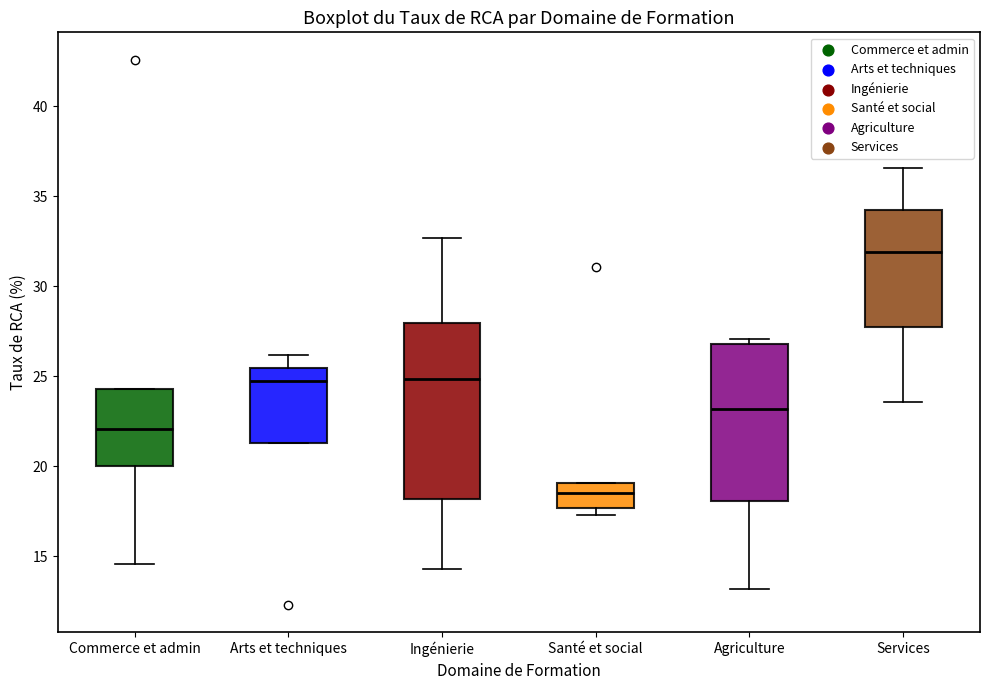

Reading left to right, read every box against the y-axis: the position of its median line, the range the box covers, and the ends of its whiskers. The values are not printed on the chart, so give them approximately, as read against the axis.

Commerce et admin: median 22.0, box 20.0 to 24.5, whiskers 14.5 to 24.5
Arts et techniques: median 25.0, box 21.5 to 25.5, whiskers 21.5 to 26.0
Ingénierie: median 25.0, box 18.0 to 28.0, whiskers 14.5 to 32.5
Santé et social: median 18.5, box 17.5 to 19.0, whiskers 17.5 (just below the box's lower edge) to 19.0
Agriculture: median 23.0, box 18.0 to 27.0, whiskers 13.0 to 27.0 (just above the box's upper edge)
Services: median 32.0, box 28.0 to 34.5, whiskers 23.5 to 36.5